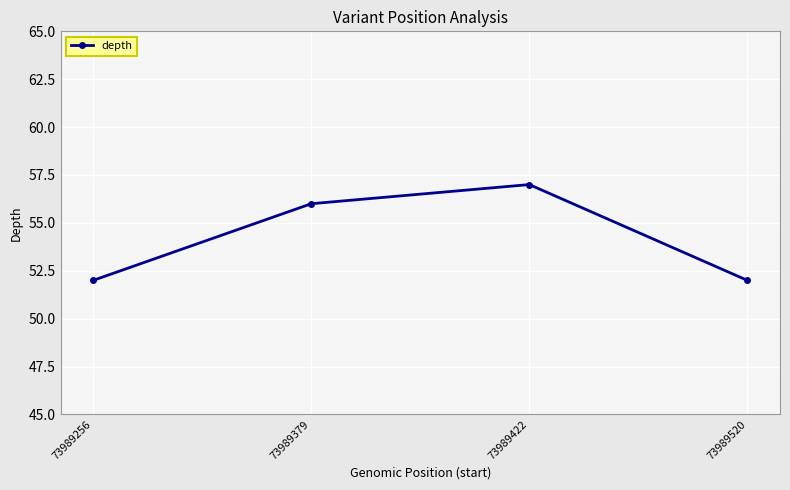

What is the difference between the maximum and minimum values?

5